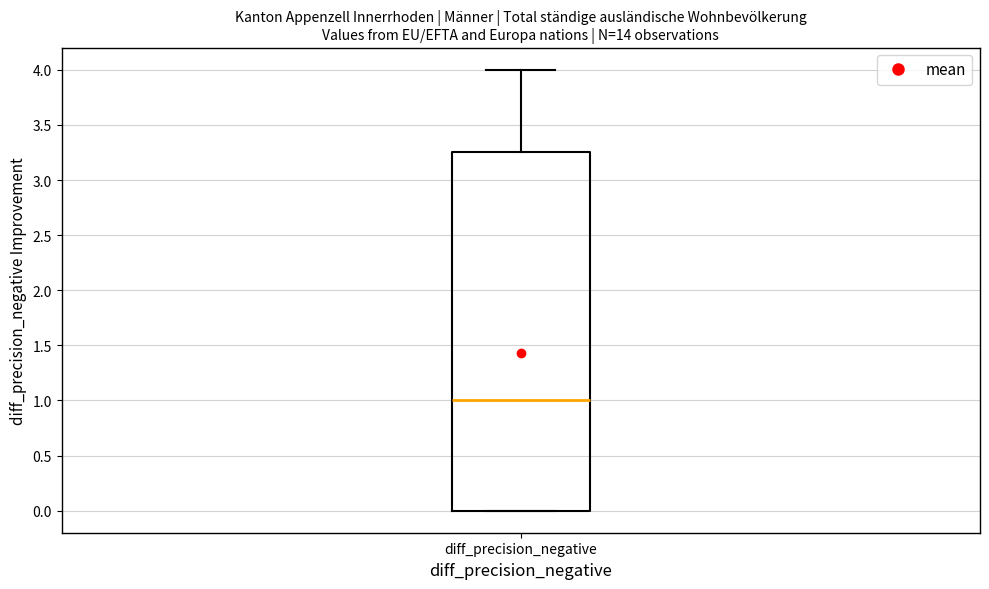

Transcribe this box plot: give where the median line is, the range the box spans, and where the two whiskers end, as read against the y-axis. The values are not printed on the chart, so give them approximately, as read against the axis.

median 1.00, box 0.00 to 3.25, whiskers 0.00 to 4.00